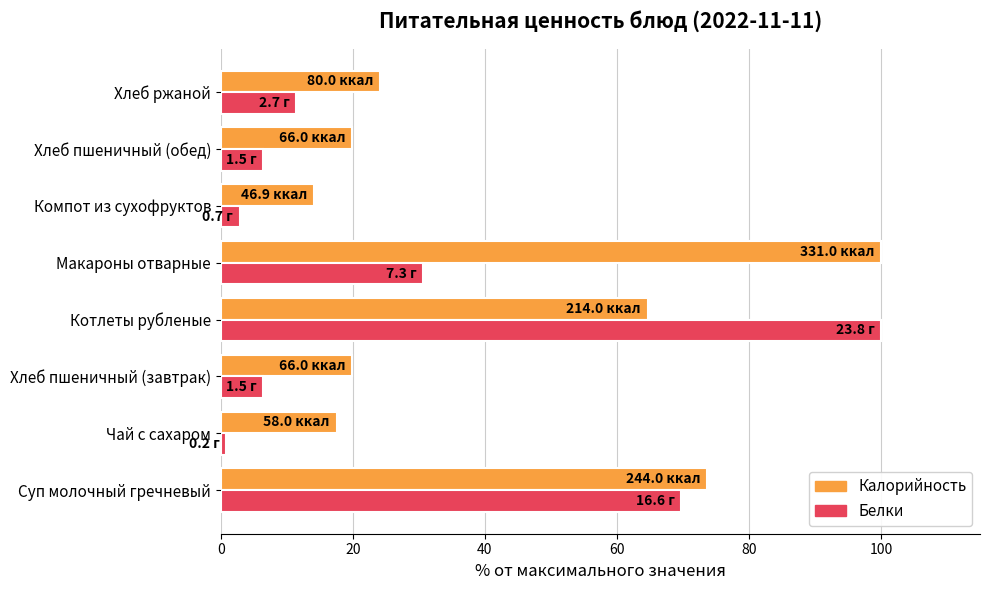

Which series has the largest range (max minus min)?

Белки